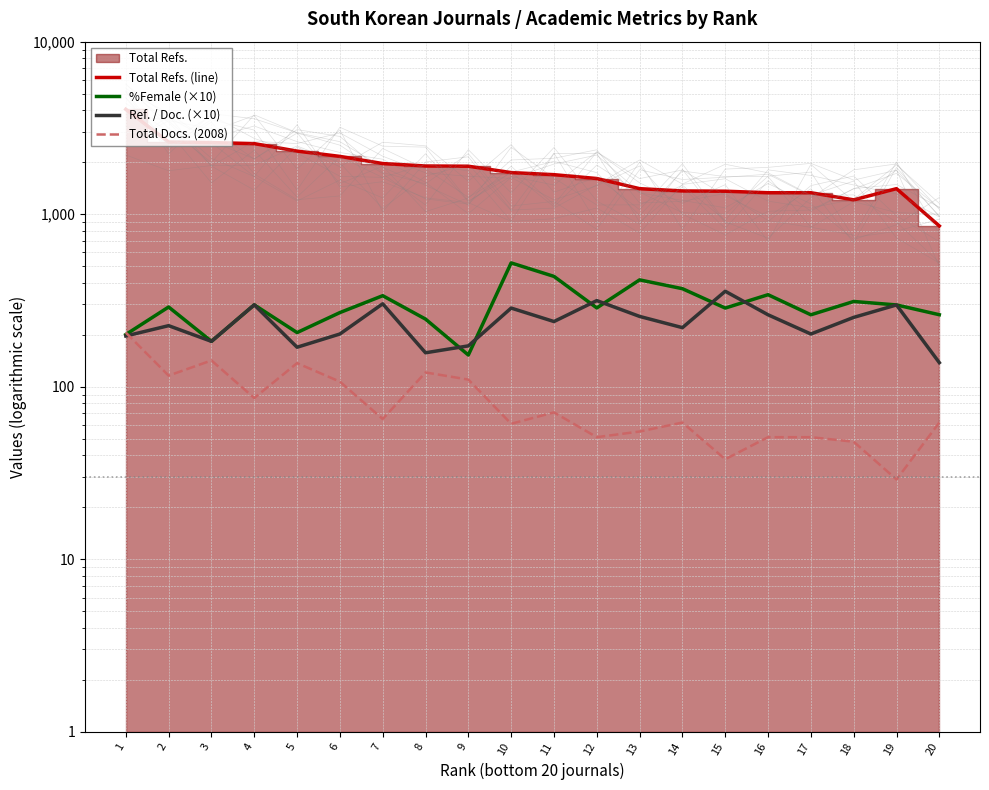

Rank the series by their maximum value, from lowest to highest.

Total Docs. (2008), Ref. / Doc. (×10), %Female (×10), Total Refs. (line)